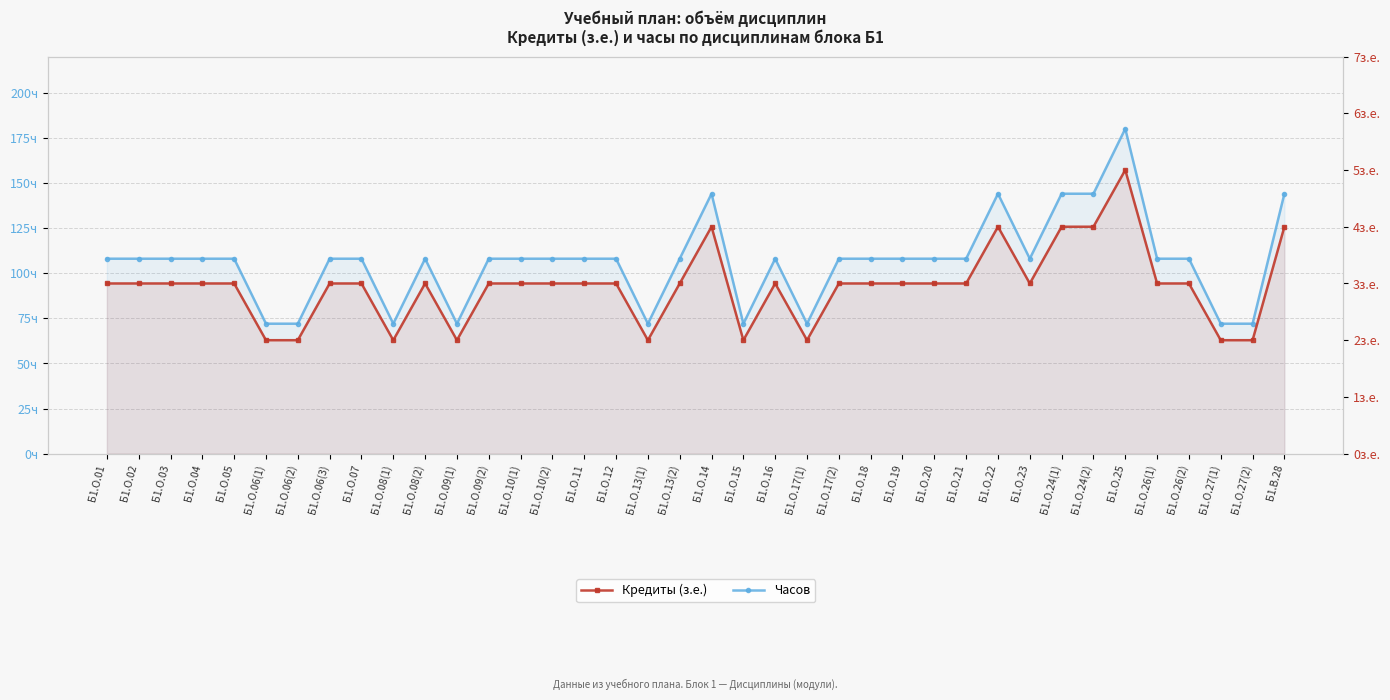

Which series has the largest total across all categories?

Часов